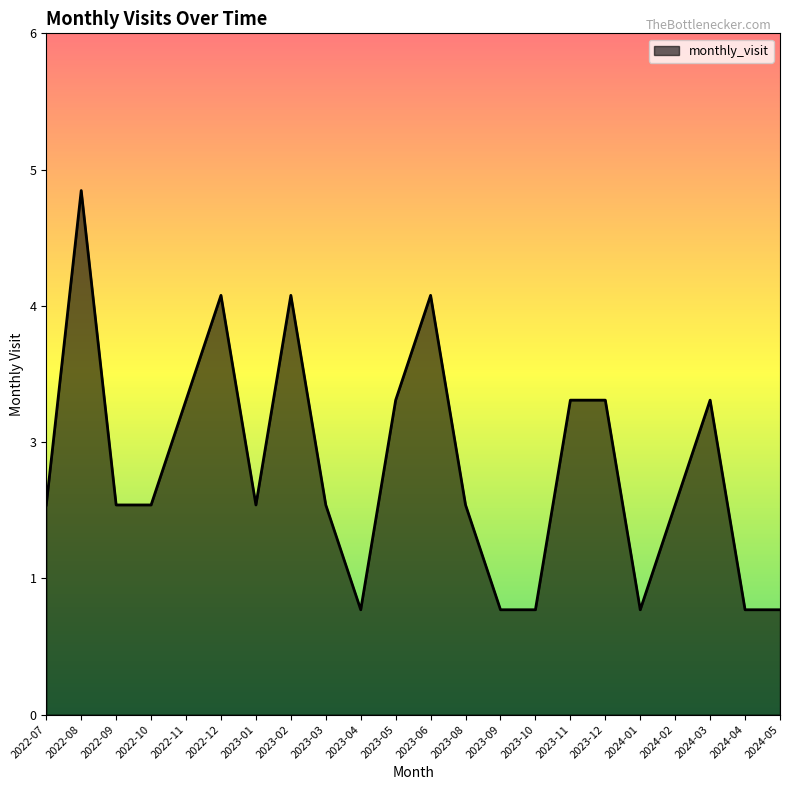

How many interior local peaks (higher than both neighbors) does the data have?

5